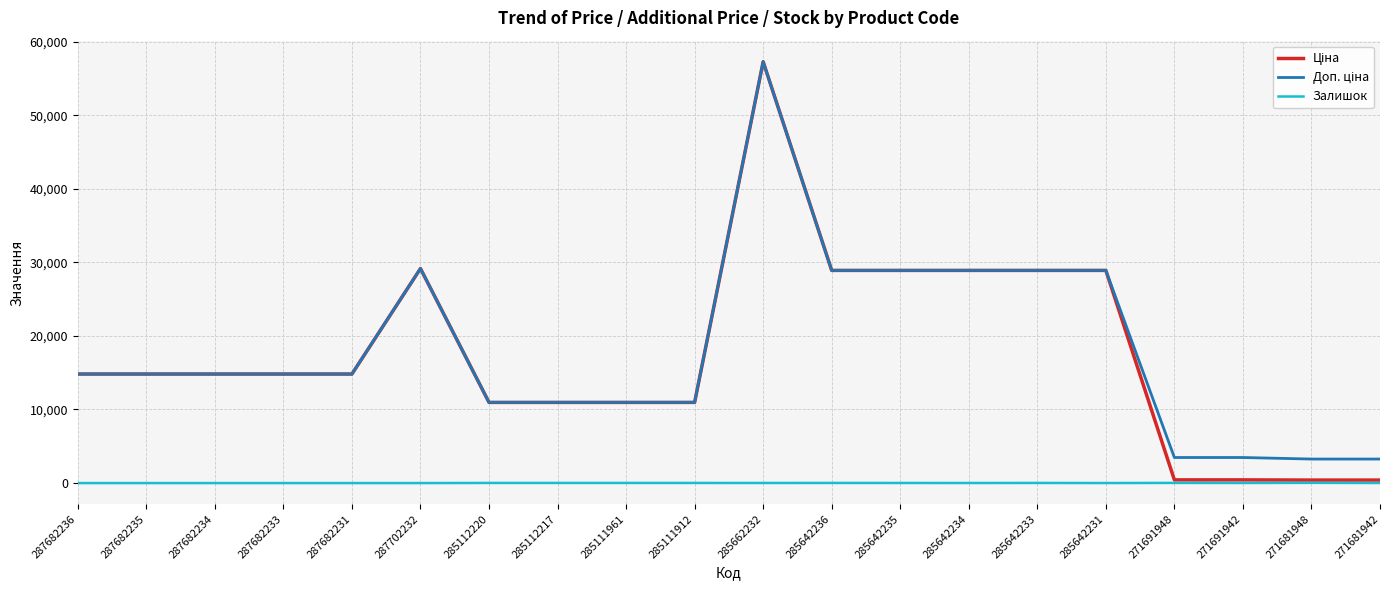

Which category has the highest value across all series?

285662232